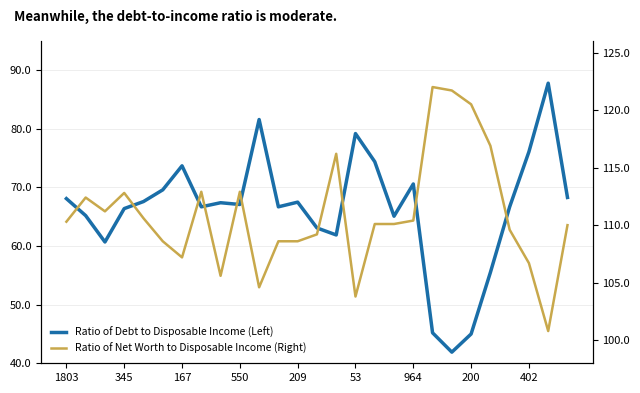

The Ratio of Debt to Disposable Income (Left) series shows 13.9 at 22. True or false?

False